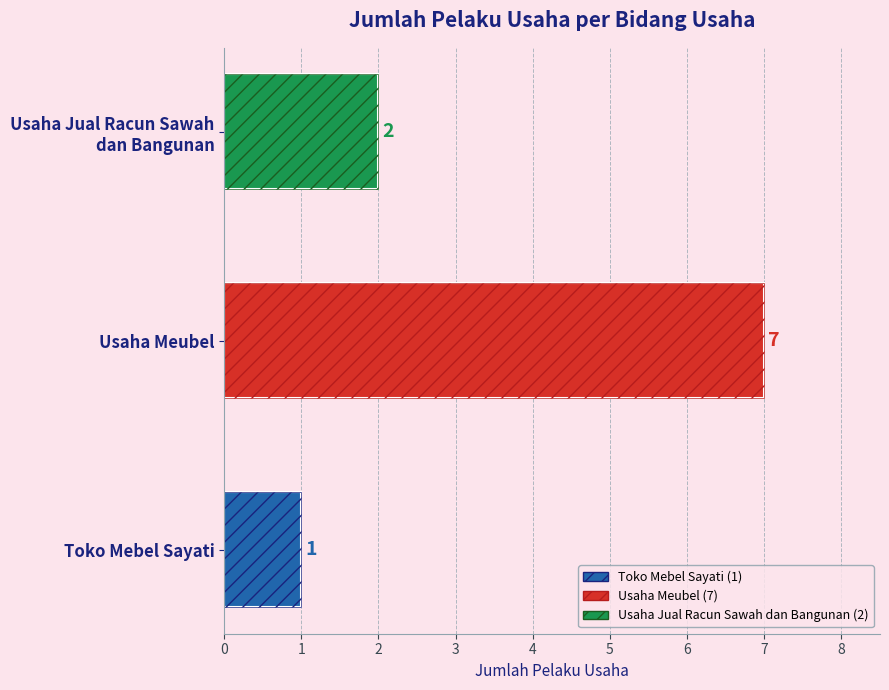

Count the values in the range 1 to 7.

3